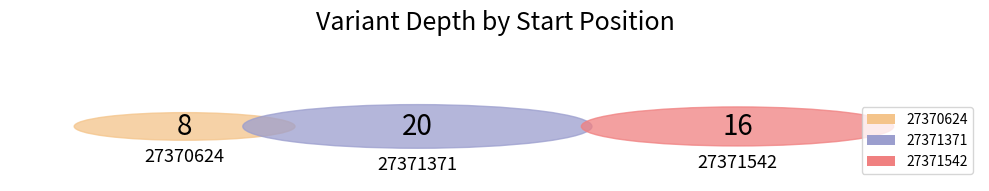

To the nearest percent, what percentage of the pie is 27371371?

45%